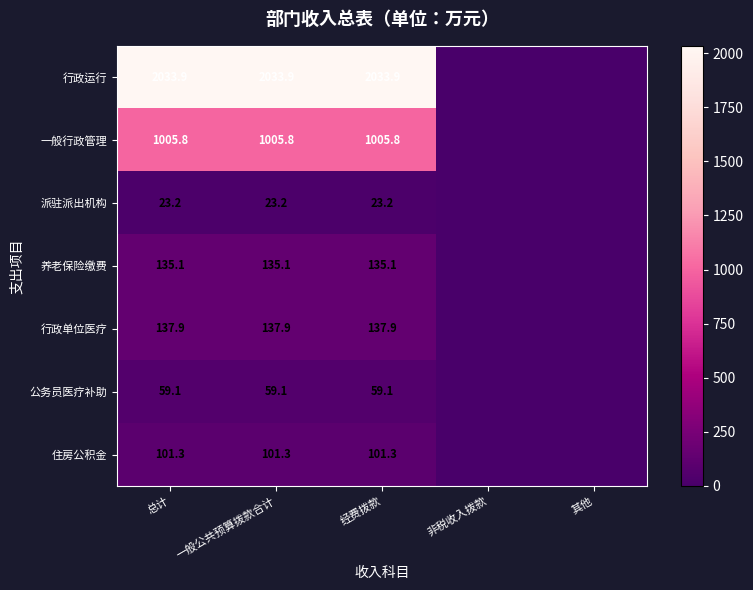

The value of 公务员医疗补助 at 一般公共预算拨款合计 is 59.1. True or false?

True